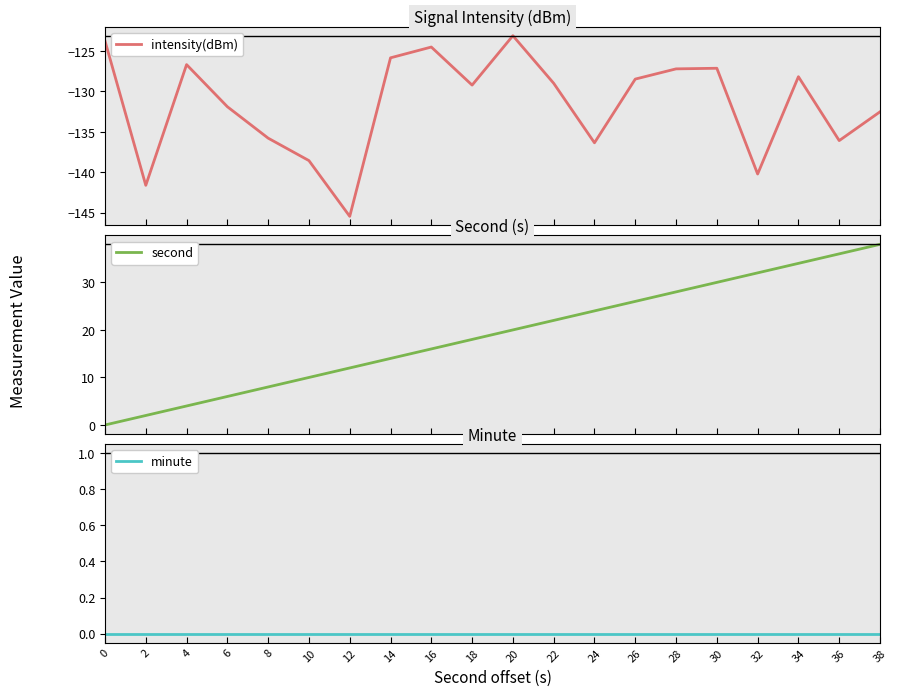

What are all the series names shown in the legend?

intensity(dBm), second, minute